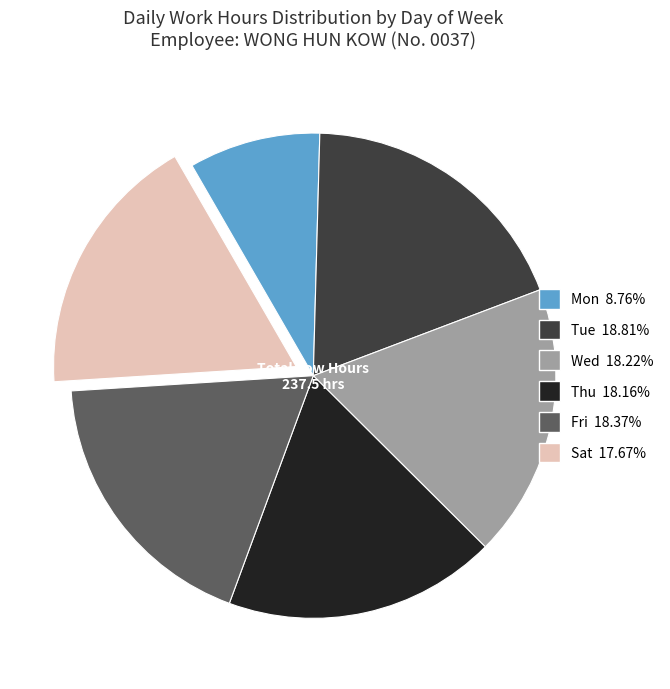

Is there a majority slice in this chart?

No